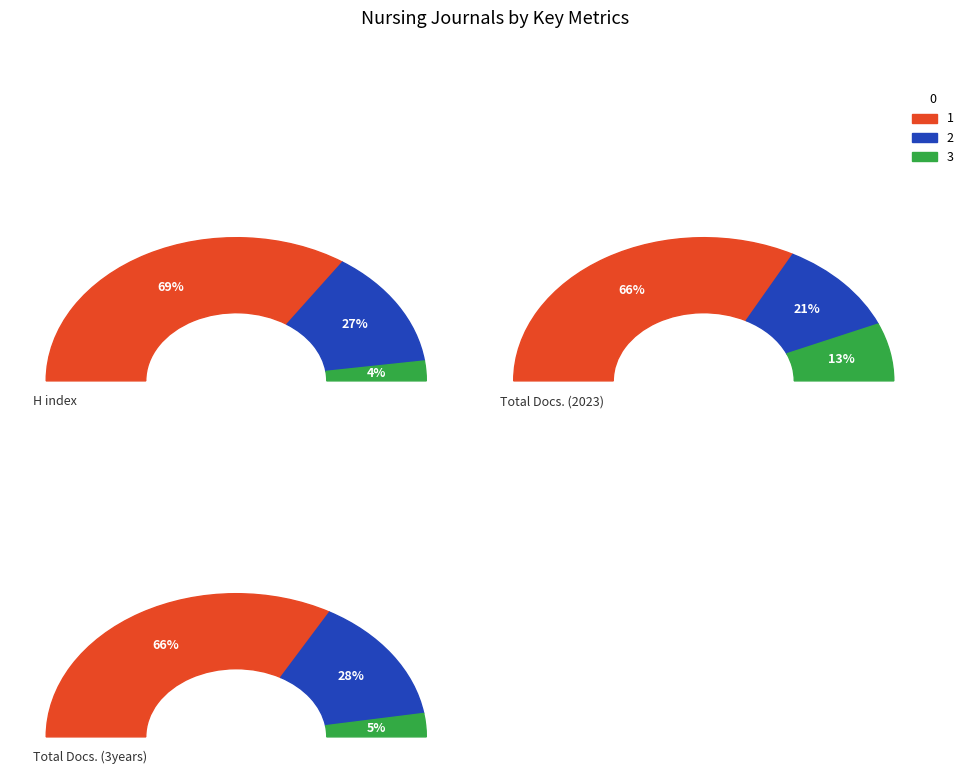

To the nearest percent, what is the difference between the largest and smallest slice percentages?

53%